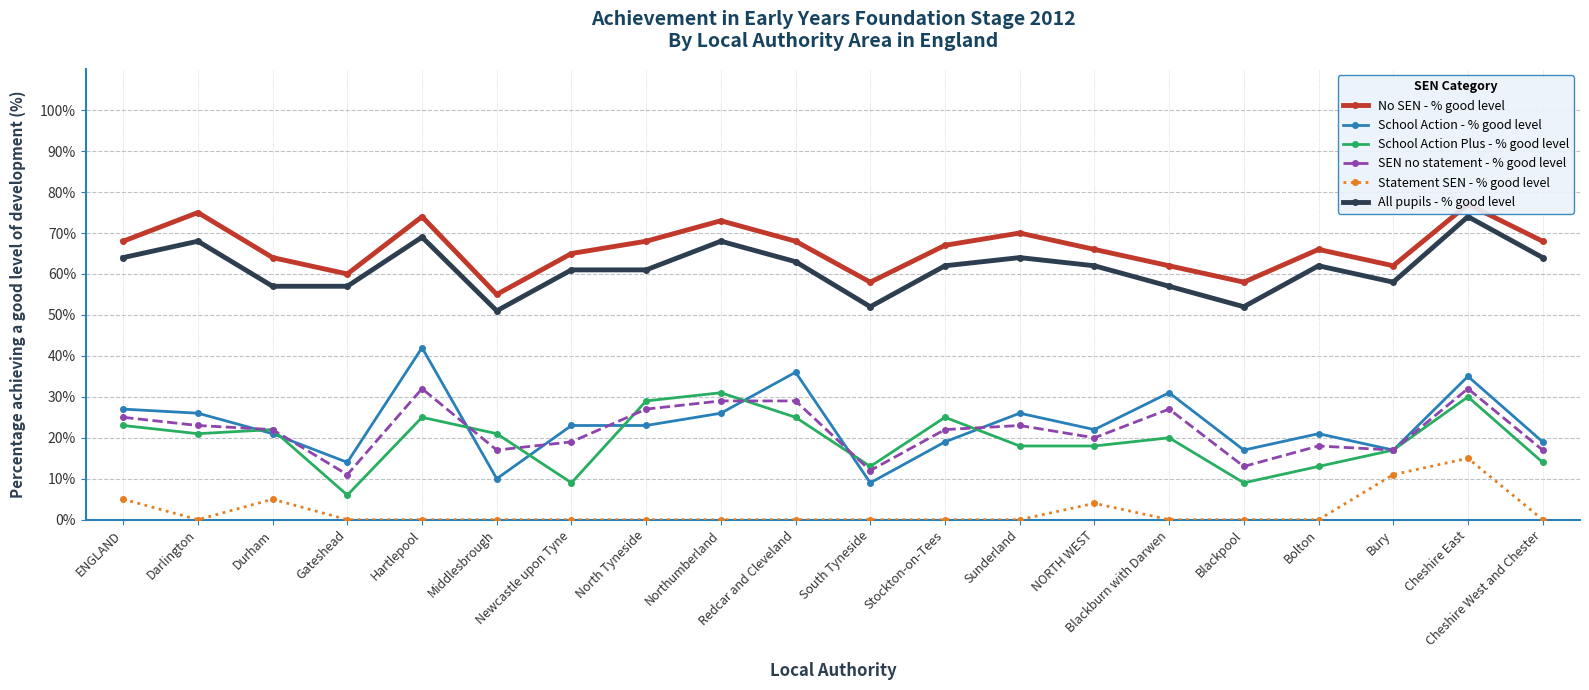

What is the label of the 8th point from the right?

Sunderland